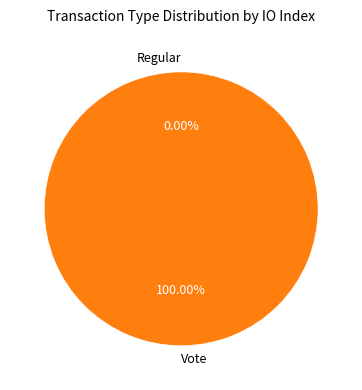

Which slice is the smallest?

Regular